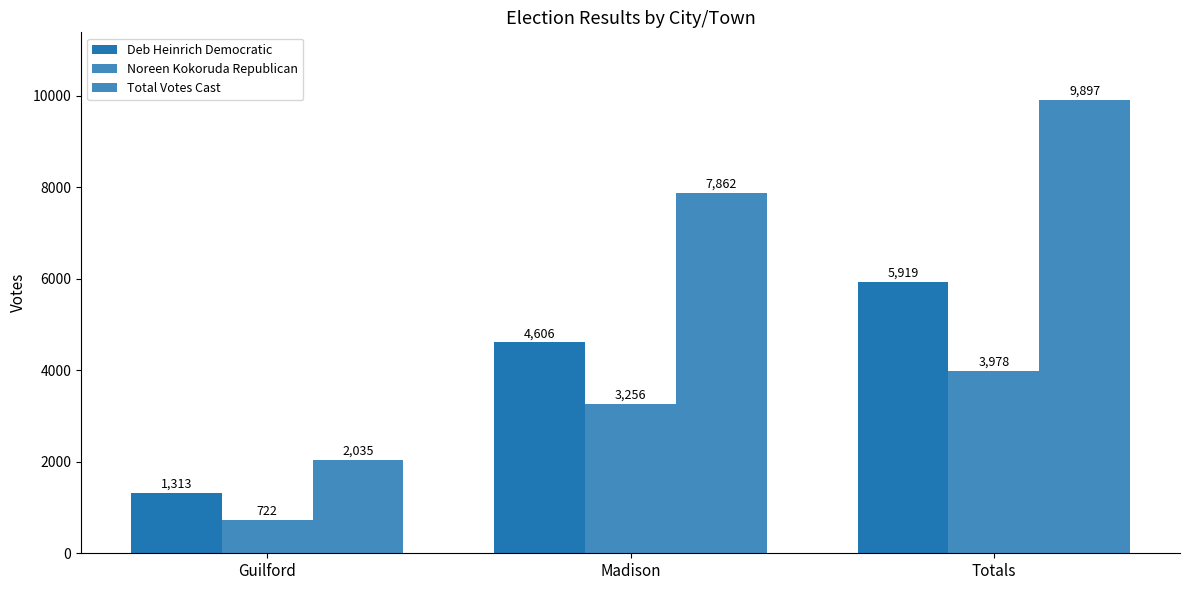

At which category does the chart reach its peak across all series?

Totals